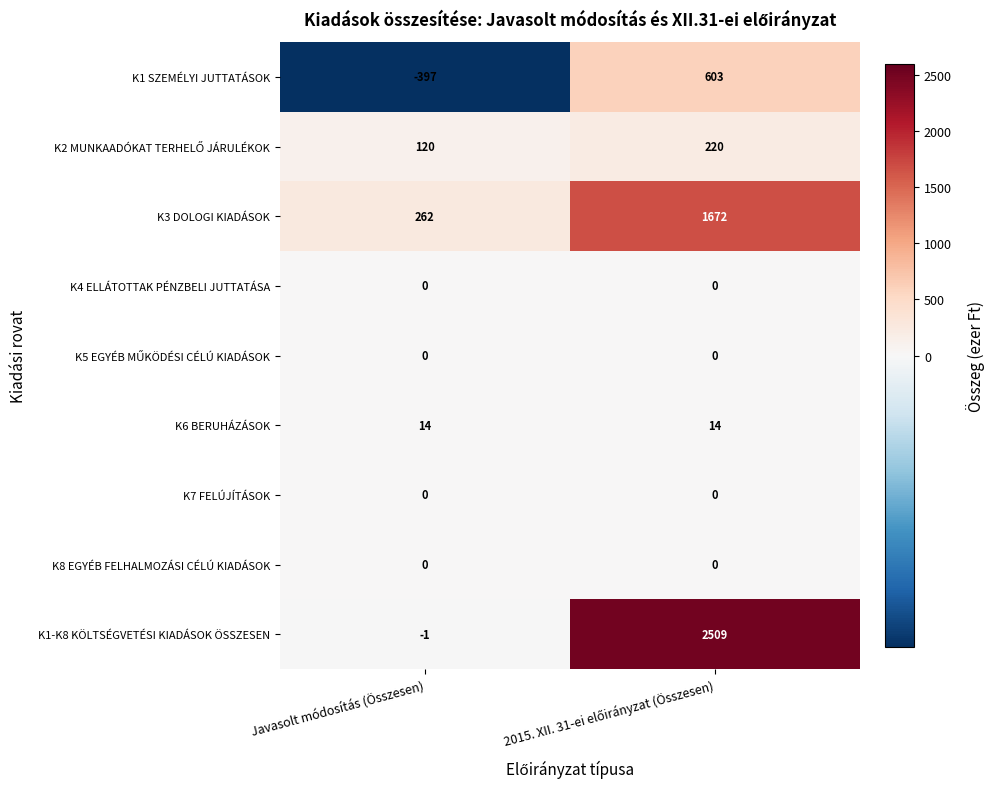

What is the minimum value shown in the chart?

-397